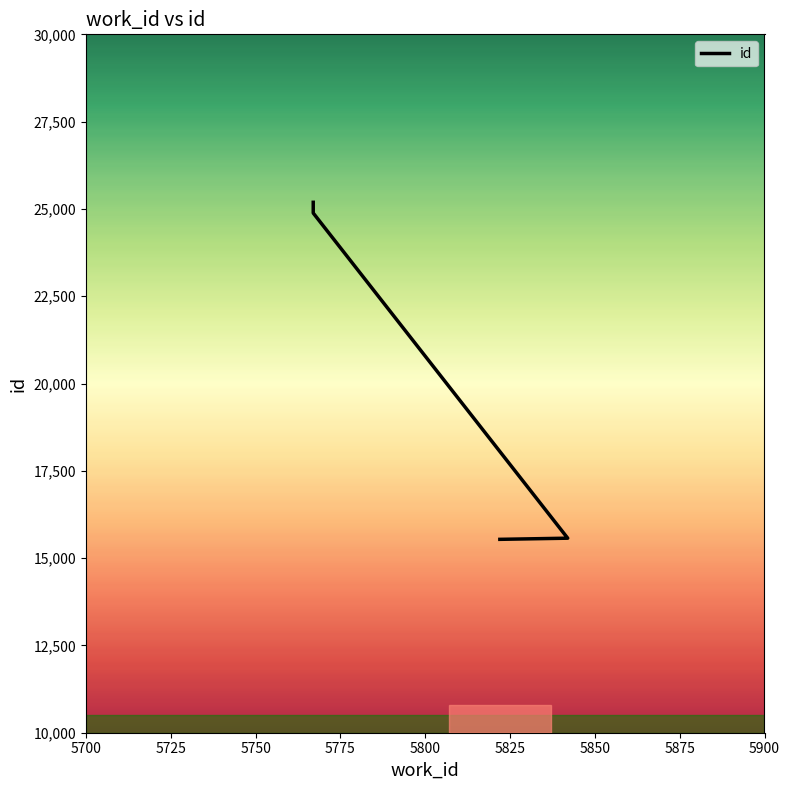

Where is the data nearest to the value 20364?

5767